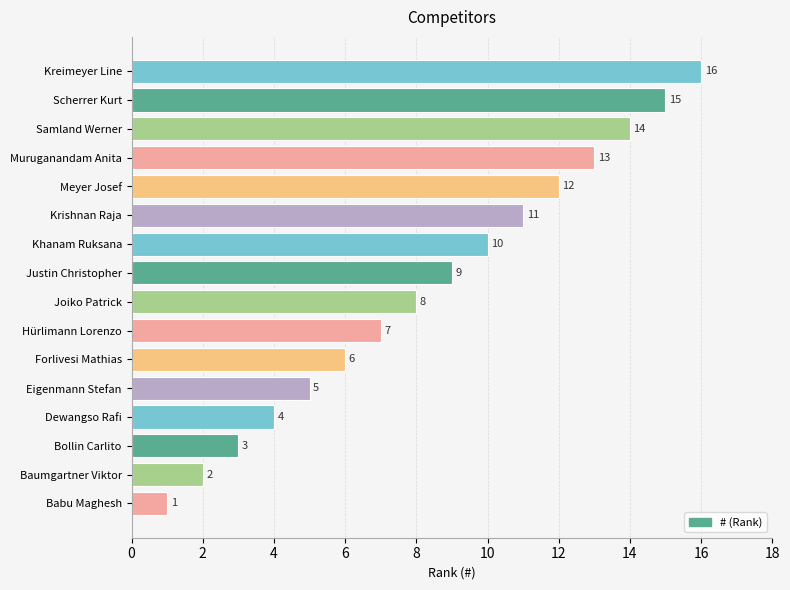

List the labels in order of value, largest first.

Kreimeyer Line, Scherrer Kurt, Samland Werner, Muruganandam Anita, Meyer Josef, Krishnan Raja, Khanam Ruksana, Justin Christopher, Joiko Patrick, Hürlimann Lorenzo, Forlivesi Mathias, Eigenmann Stefan, Dewangso Rafi, Bollin Carlito, Baumgartner Viktor, Babu Maghesh